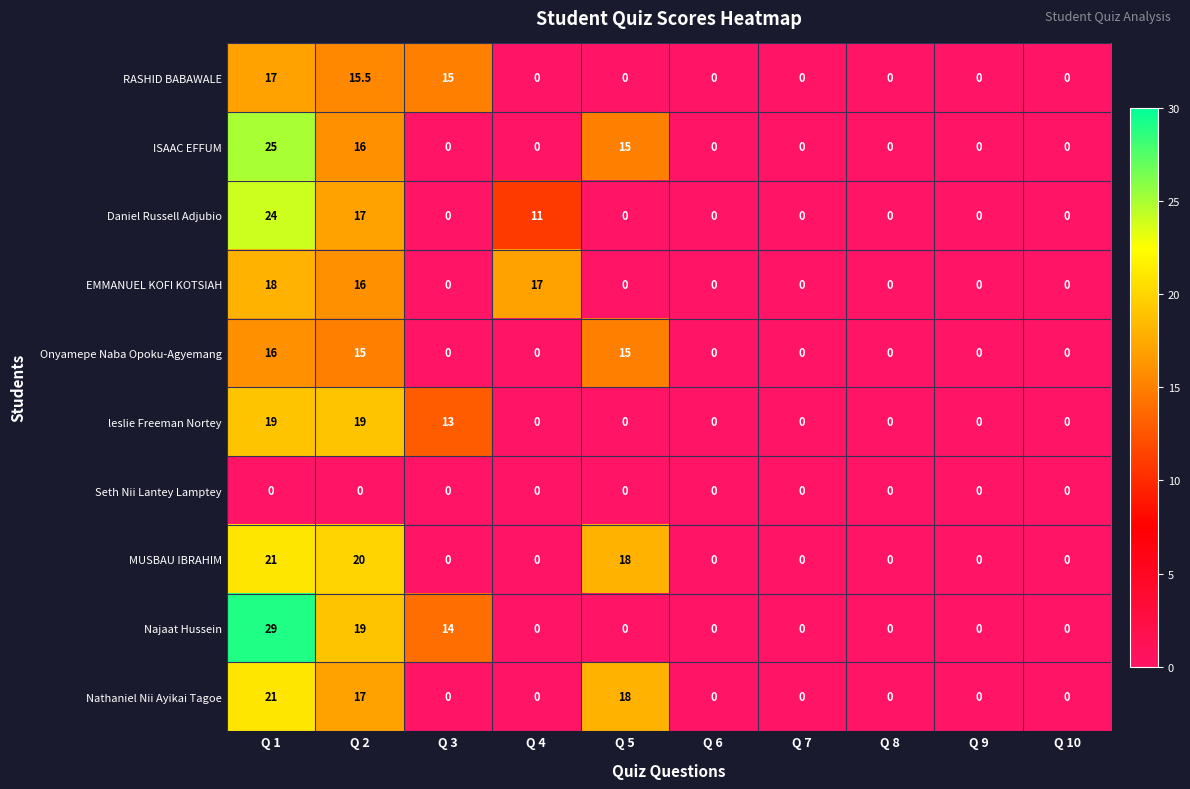

Which series changed the most between Q 2 and Q 10?

MUSBAU IBRAHIM